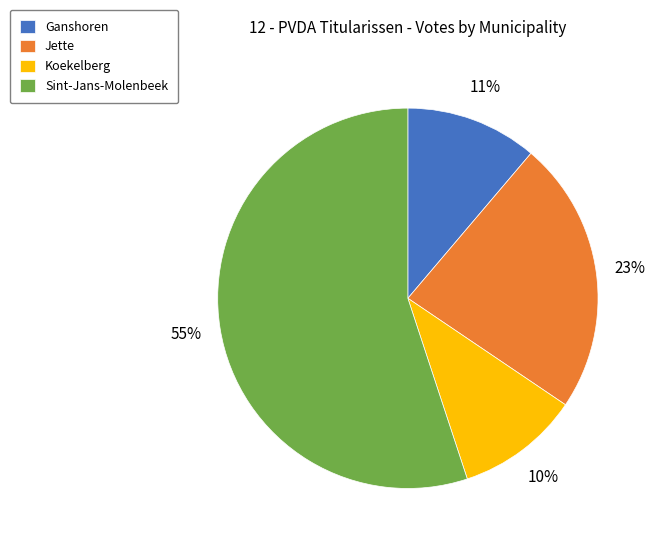

To the nearest percent, what percentage of the pie is Ganshoren?

11%